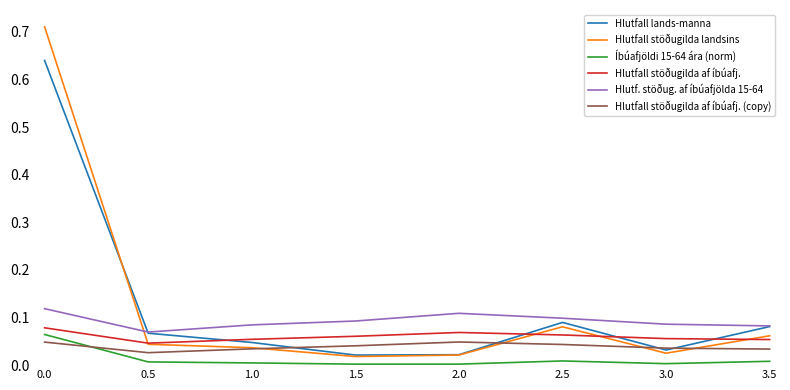

The value of Hlutf. stöðug. af íbúafjölda 15-64 at 3.5 is 0.1. True or false?

True